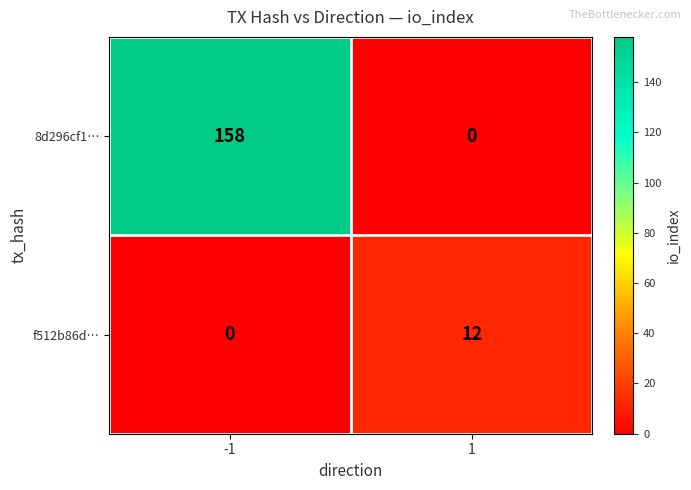

Reading left to right, transcribe all the data shown in this chart.

8d296cf1…: -1=158	1=0
f512b86d…: -1=0	1=12